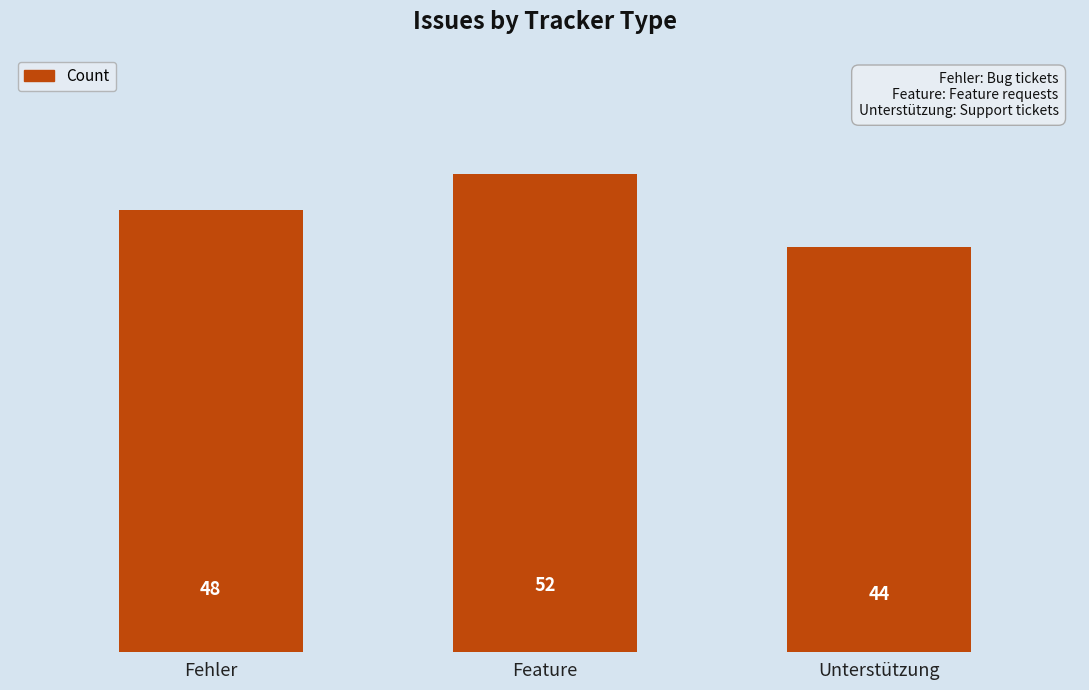

The chart shows a value of 44 at Unterstützung. True or false?

True